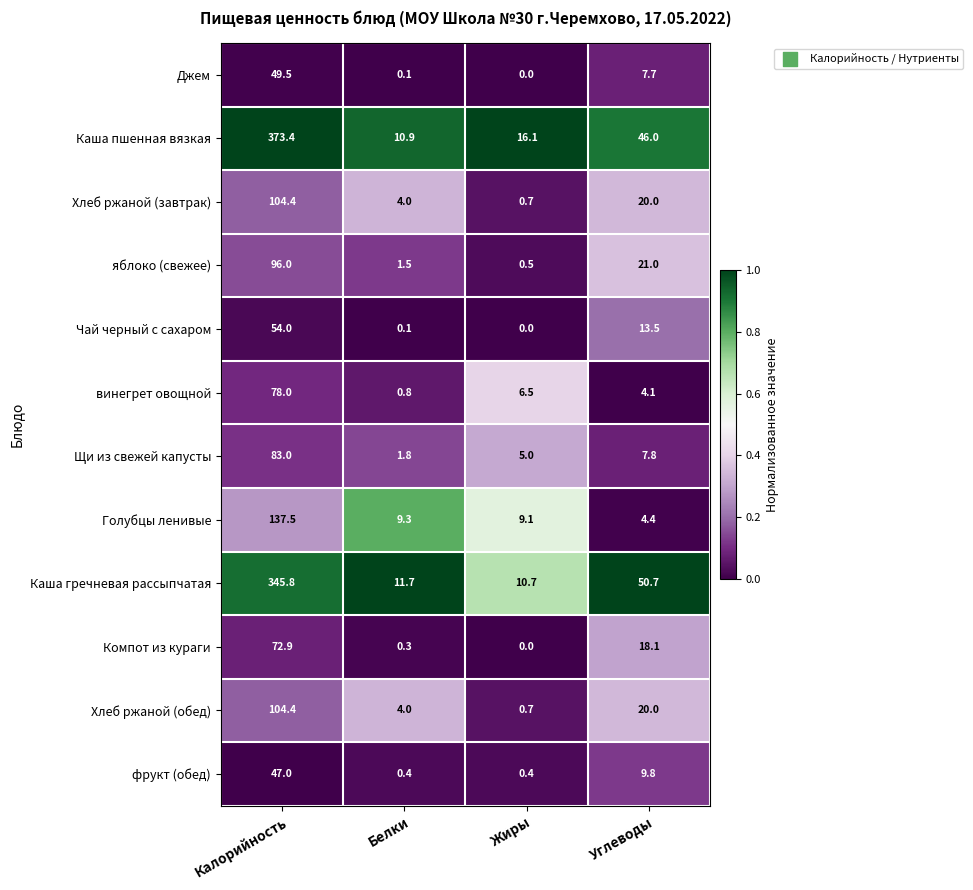

At which label does Щи из свежей капусты first exceed 7?

Калорийность